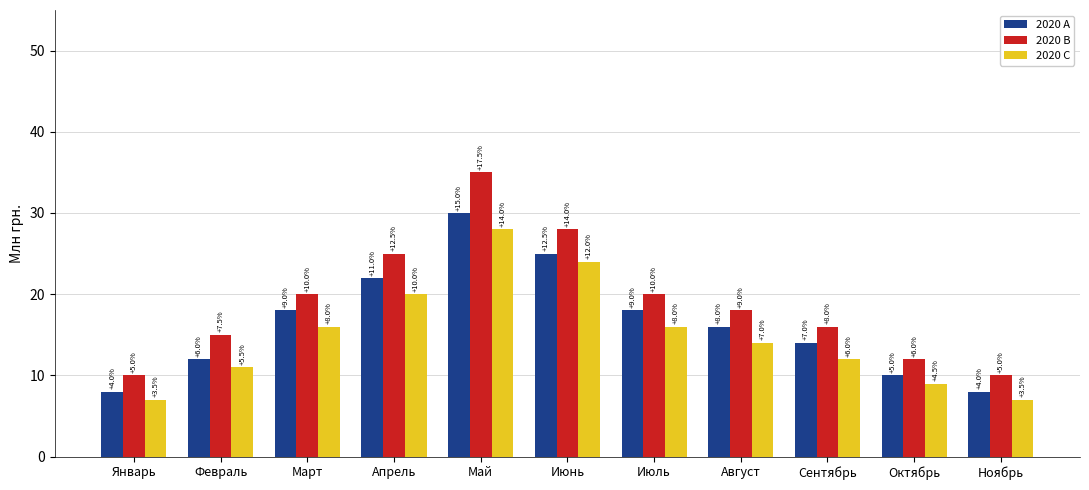

What is the value of the 2020 B bar at the 6th from the left?

28